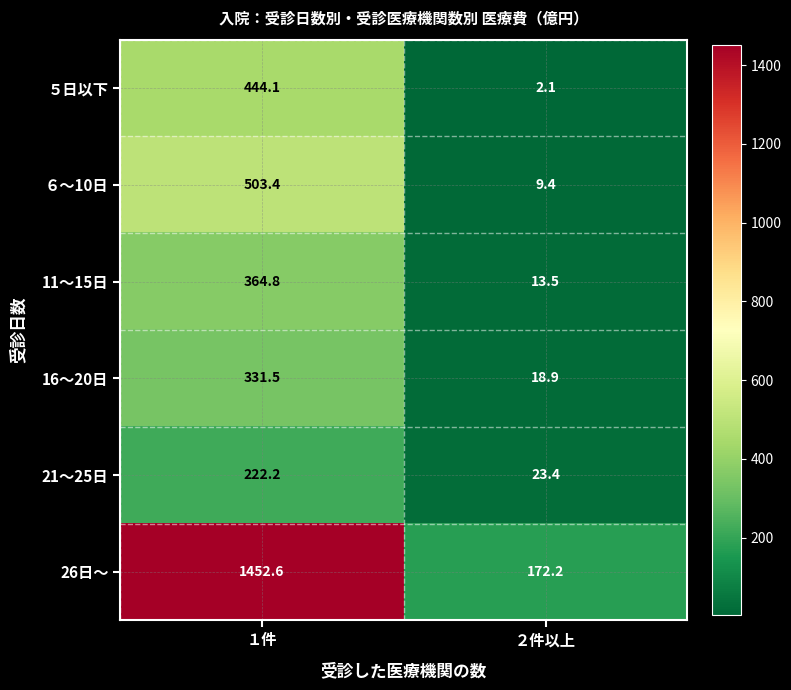

How many categories are shown in the chart?

2